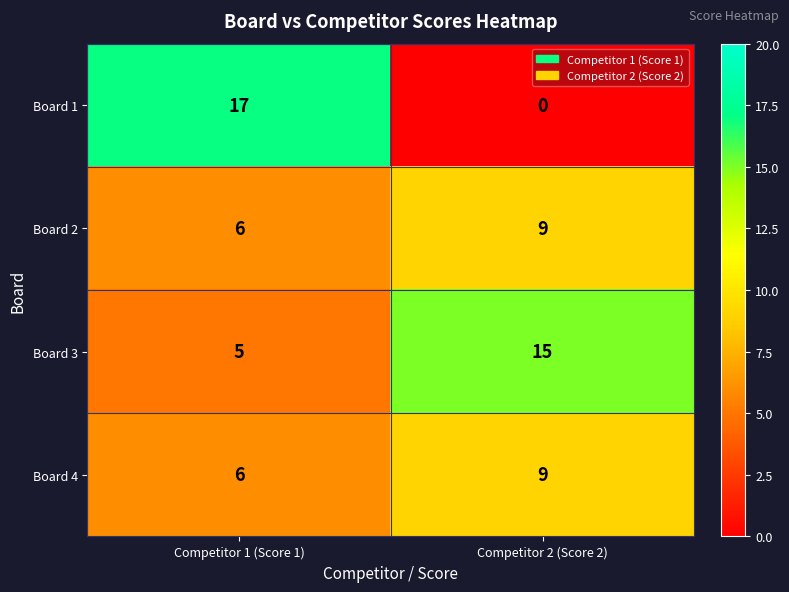

Reading left to right, extract all data points from this chart.

Board 1: Competitor 1 (Score 1)=17	Competitor 2 (Score 2)=0
Board 2: Competitor 1 (Score 1)=6	Competitor 2 (Score 2)=9
Board 3: Competitor 1 (Score 1)=5	Competitor 2 (Score 2)=15
Board 4: Competitor 1 (Score 1)=6	Competitor 2 (Score 2)=9